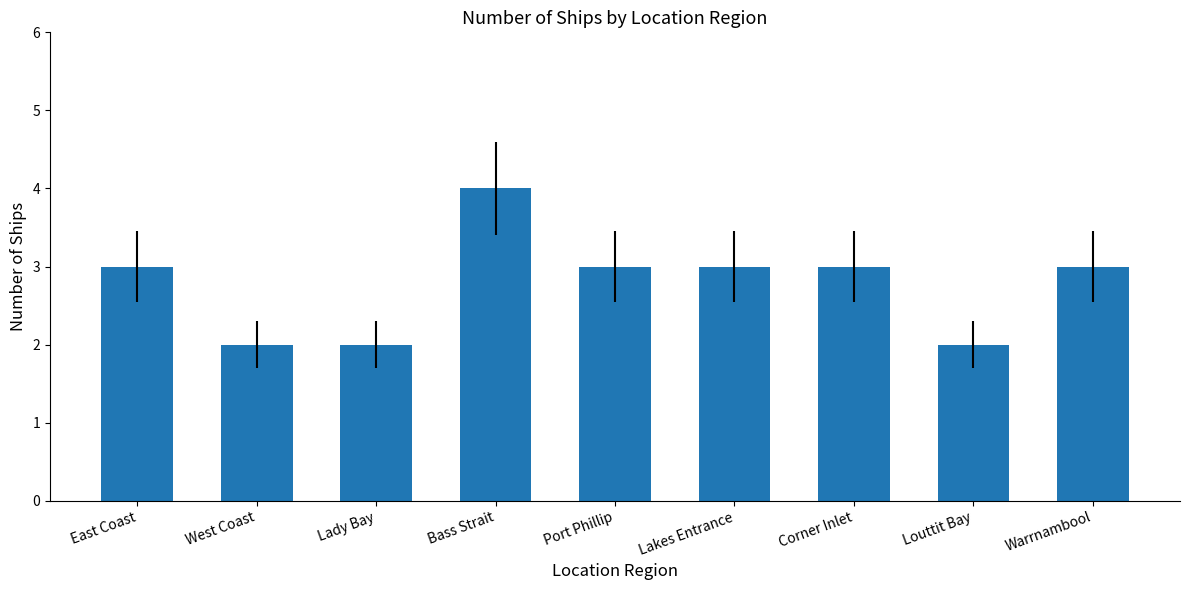

What position from the right is West Coast?

8